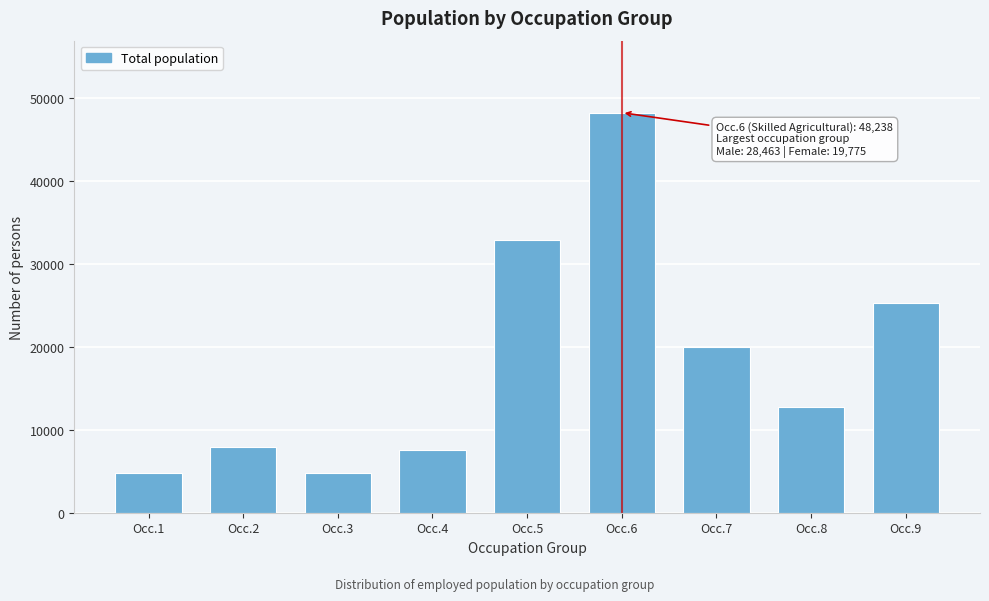

What is the sum of all values?

164239